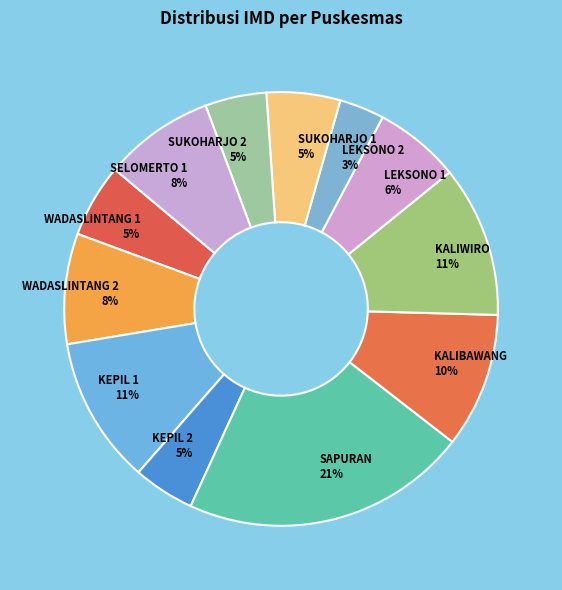

To the nearest percent, what percentage of the pie is SUKOHARJO 2?

5%